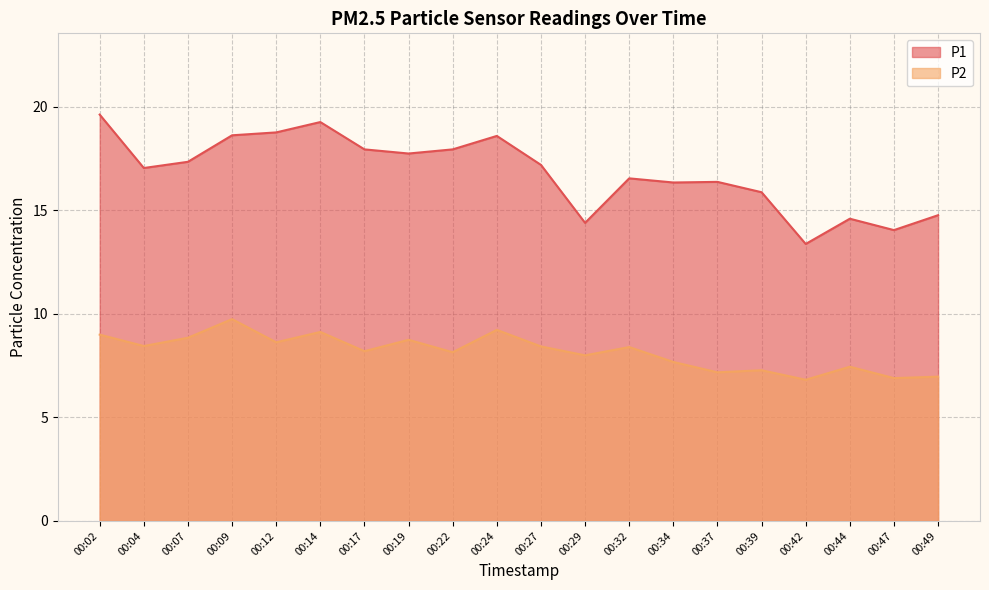

What is the difference between the maximum and second lowest values in the P2 series?

2.8